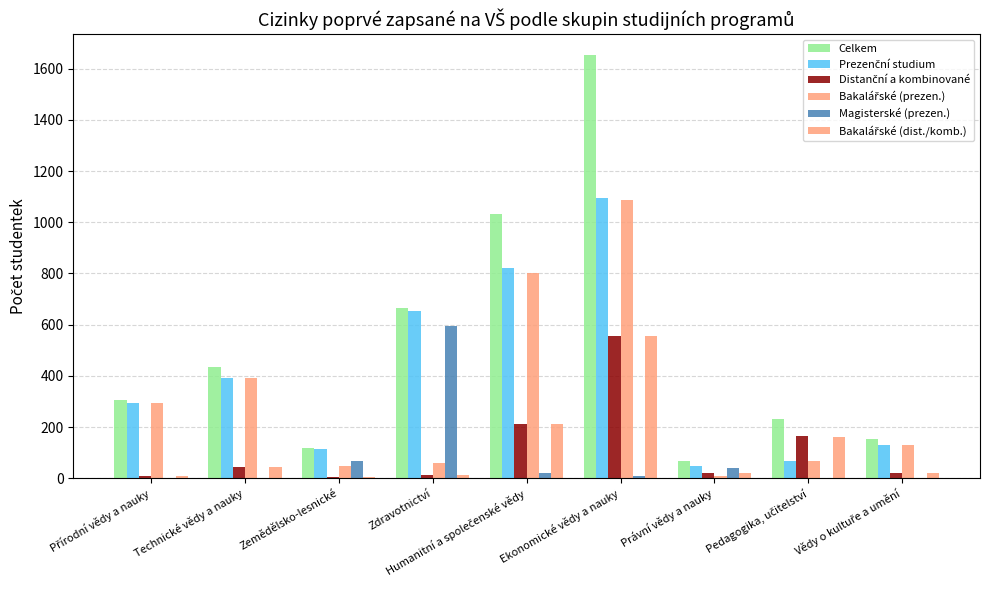

Are the bars horizontal?

No